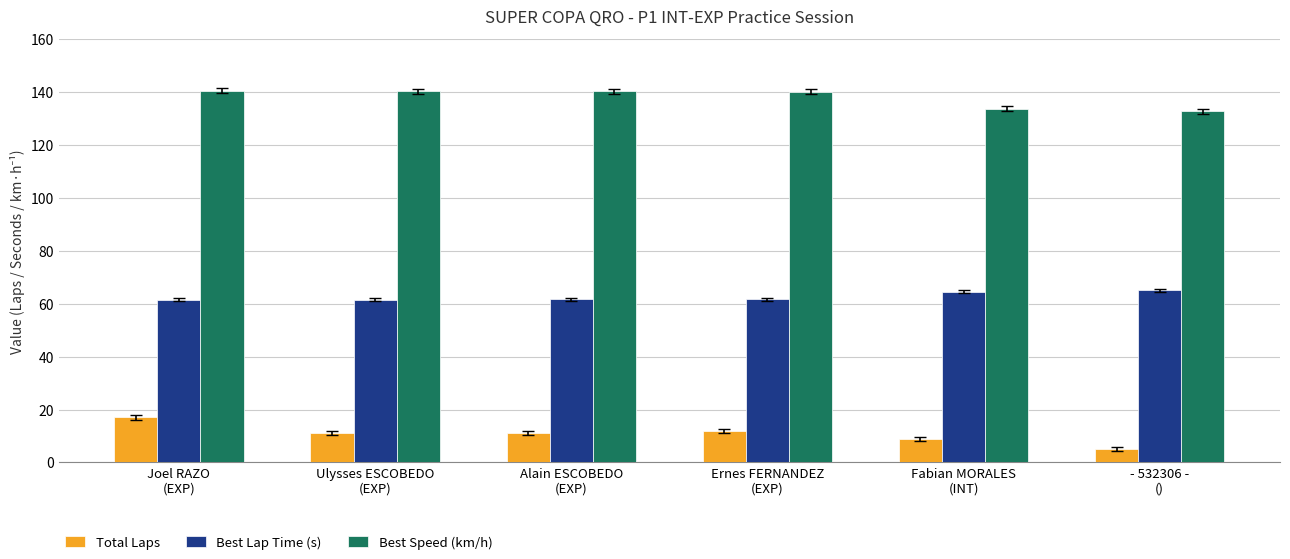

What is the label of the 3rd bar from the left?

Alain ESCOBEDO
(EXP)